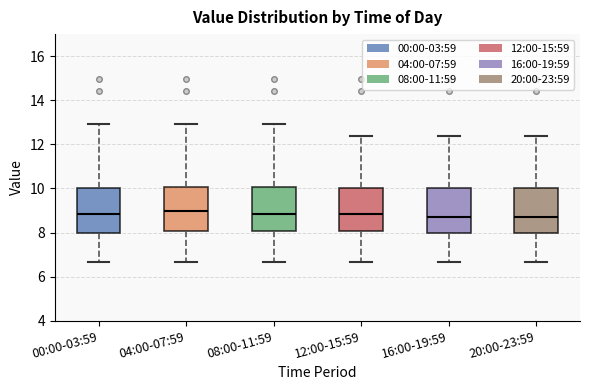

Reading left to right, read every box against the y-axis: the position of its median line, the range the box covers, and the ends of its whiskers. The values are not printed on the chart, so give them approximately, as read against the axis.

00:00-03:59: median 8.8, box 8.0 to 10.0, whiskers 6.6 to 13.0
04:00-07:59: median 9.0, box 8.0 to 10.0, whiskers 6.6 to 13.0
08:00-11:59: median 8.8, box 8.0 to 10.0, whiskers 6.6 to 13.0
12:00-15:59: median 8.8, box 8.0 to 10.0, whiskers 6.6 to 12.4
16:00-19:59: median 8.8, box 8.0 to 10.0, whiskers 6.6 to 12.4
20:00-23:59: median 8.8, box 8.0 to 10.0, whiskers 6.6 to 12.4